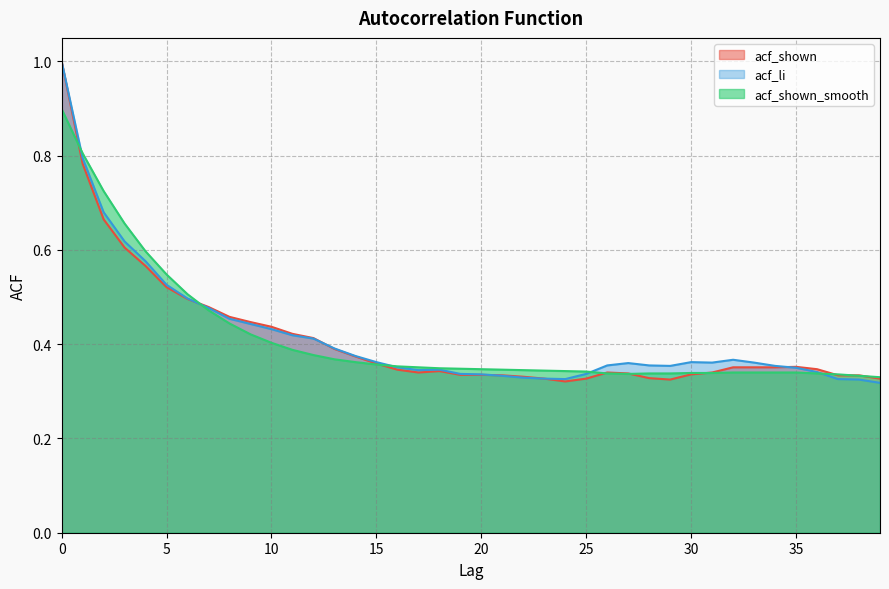

Is it true that acf_shown equals 0.3 at 29?

True